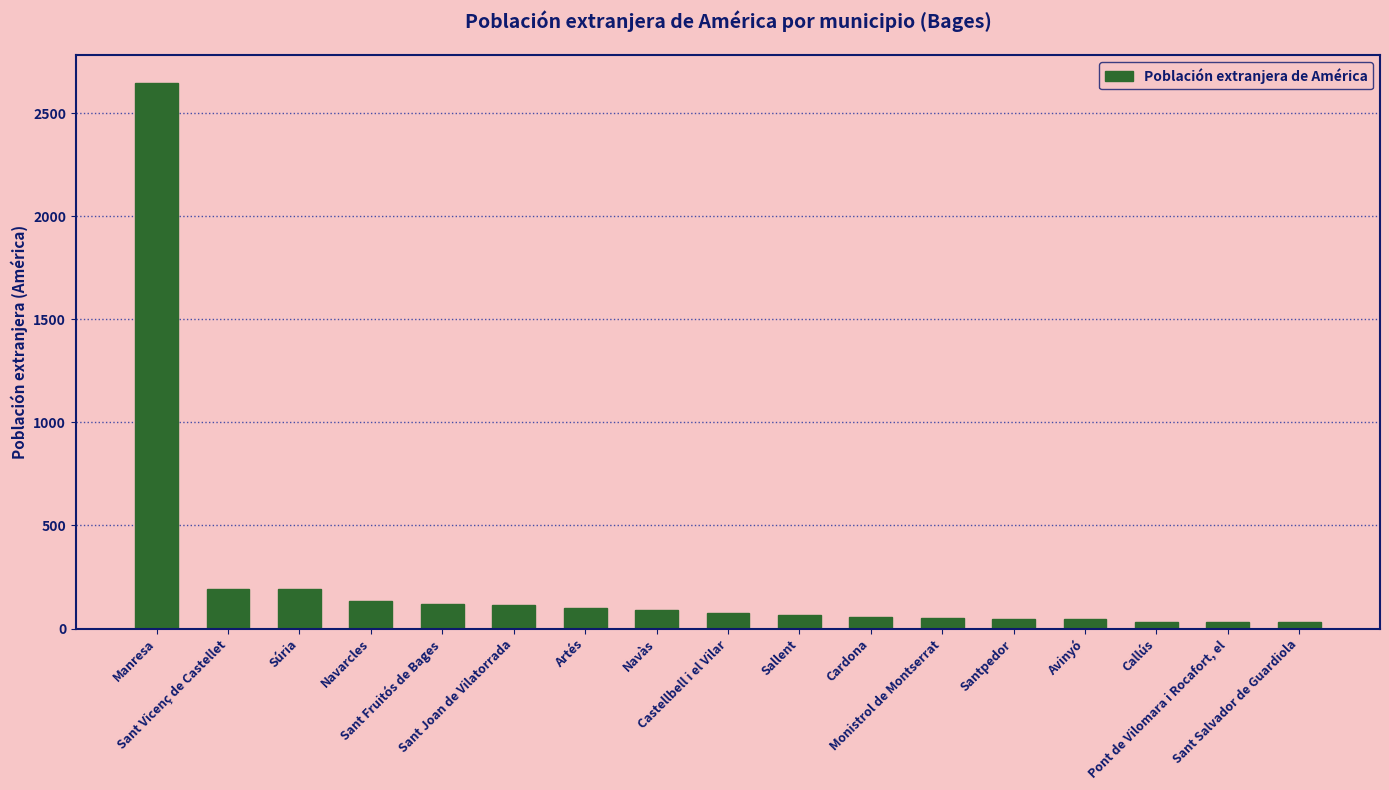

What is the greatest value displayed?

2647